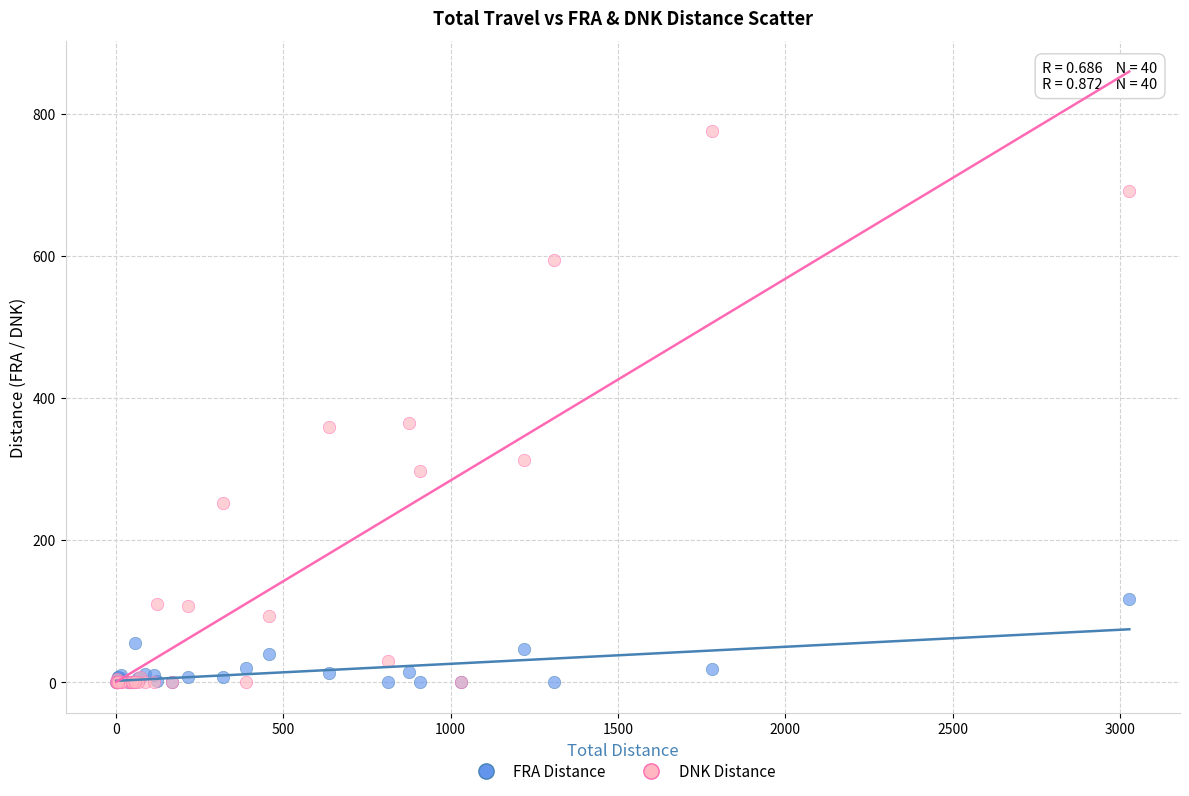

What are all the series names shown in the legend?

FRA Distance, DNK Distance